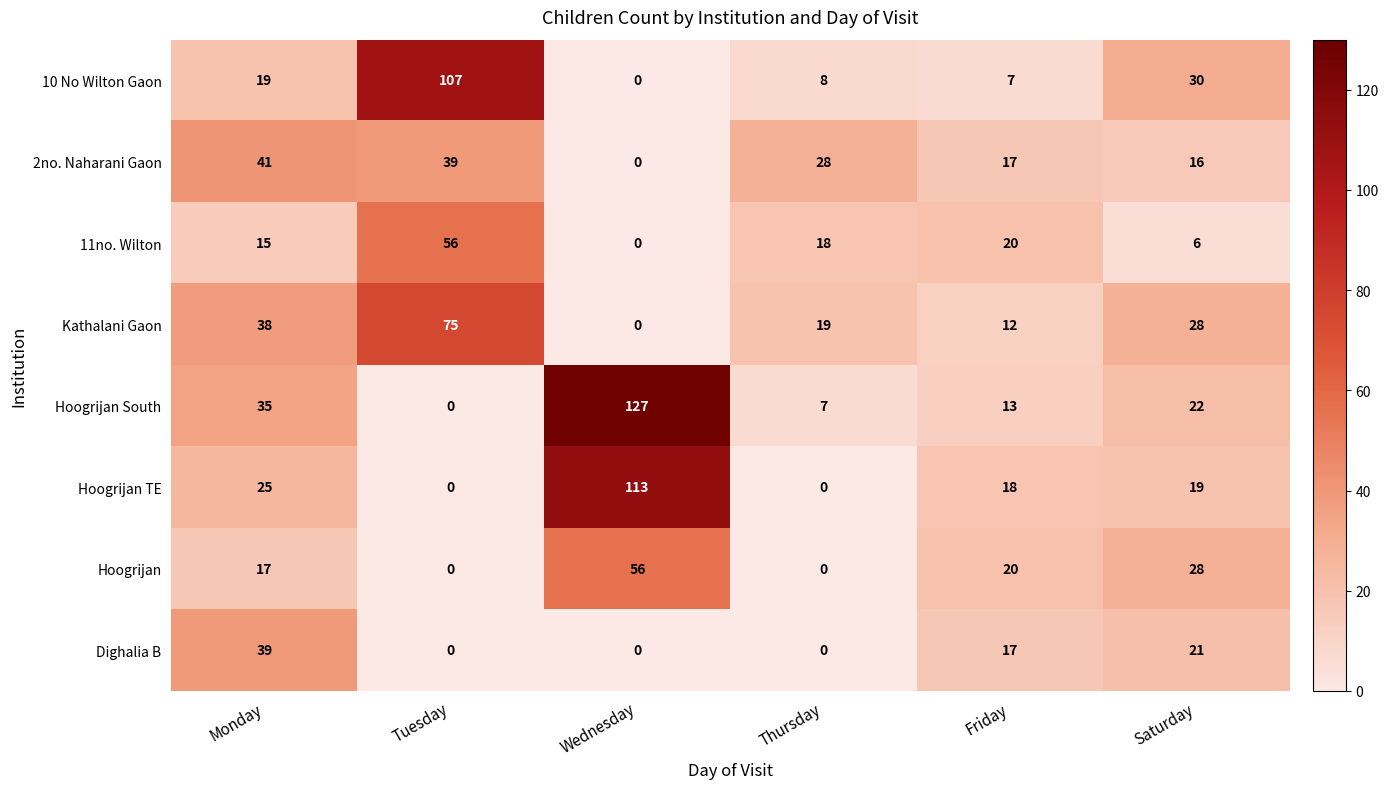

Which series has the largest range (max minus min)?

Hoogrijan South